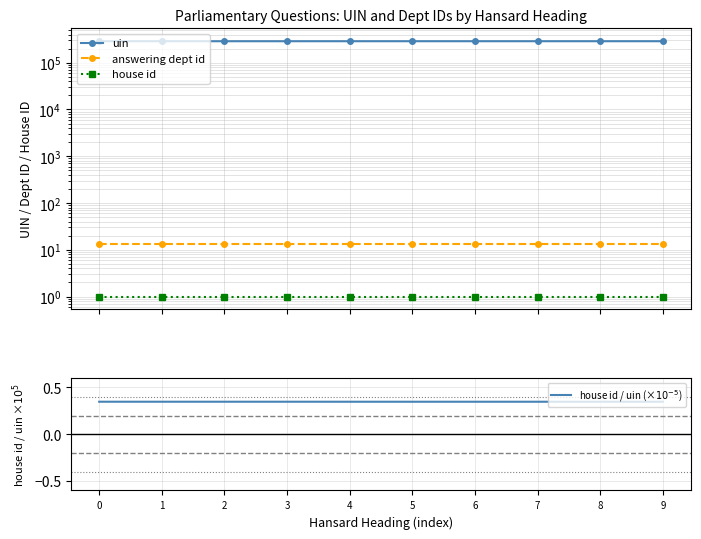

How many lines are shown in the chart?

4